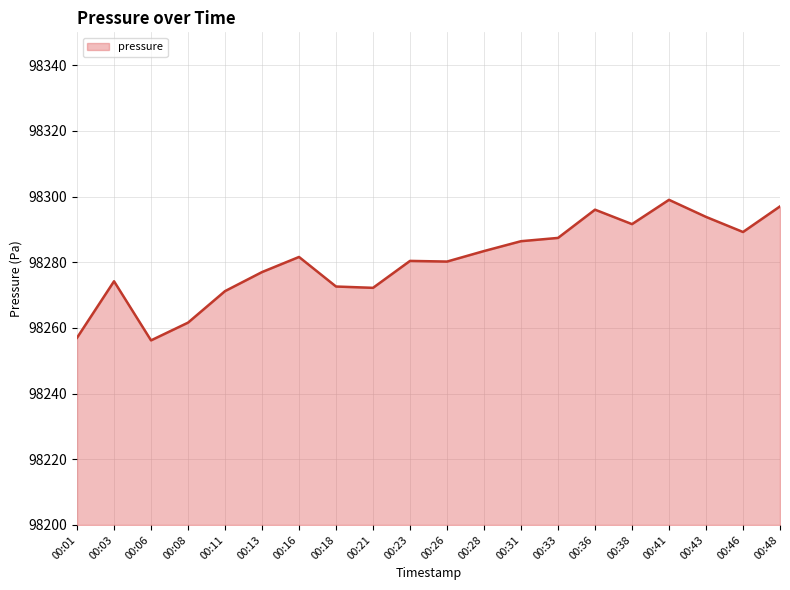

The chart shows a value of 98256.2 at 00:06. True or false?

True